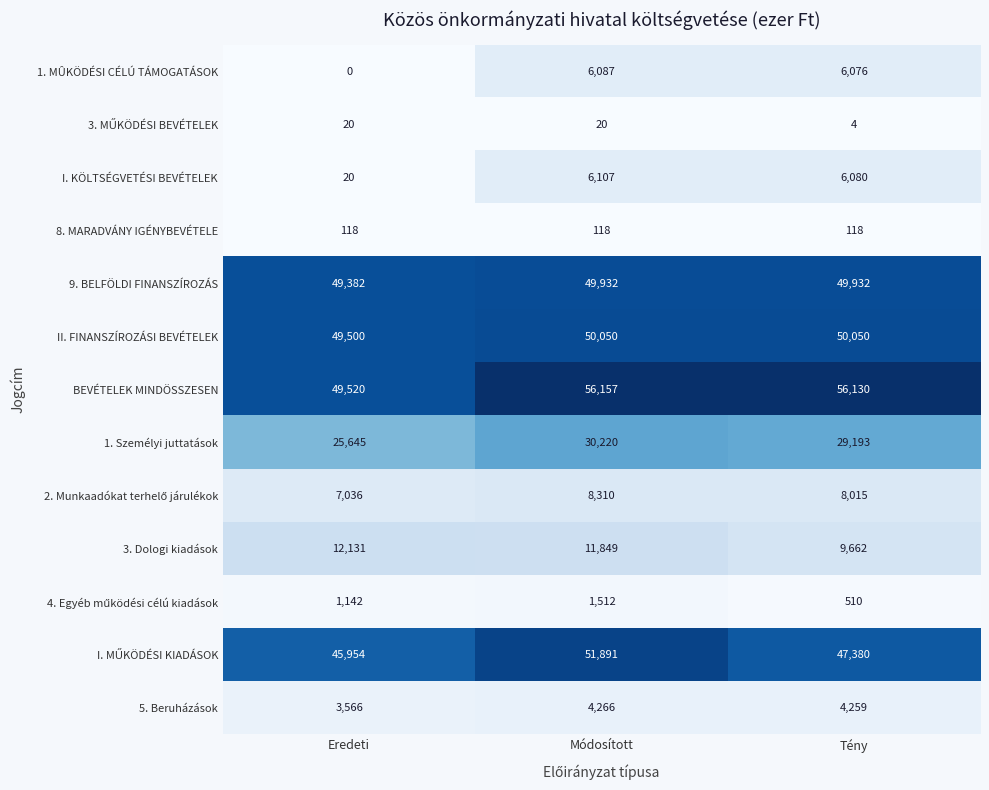

Which series has the largest total across all categories?

BEVÉTELEK MINDÖSSZESEN